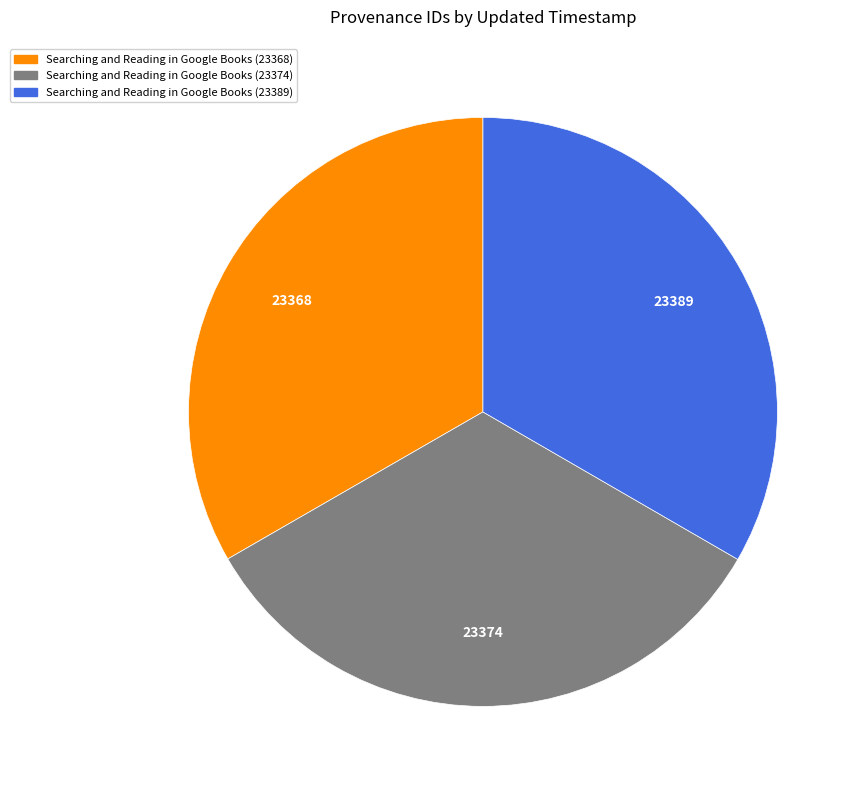

Is there any slice that represents more than half of the pie?

No